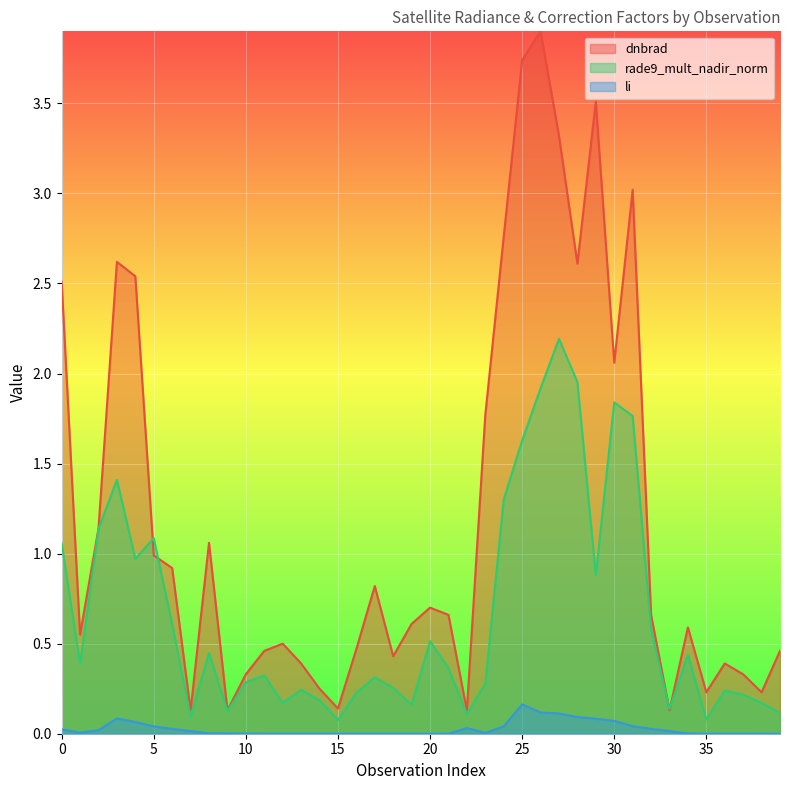

The value of li at 34 is 0.0. True or false?

False